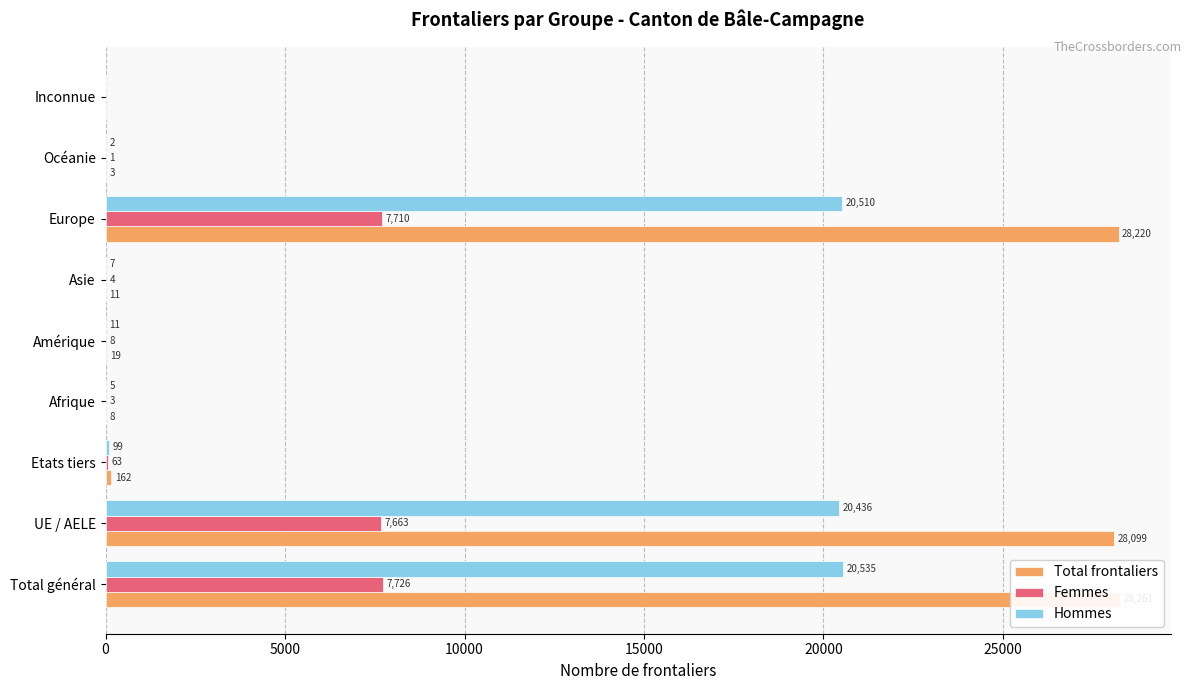

Rank the series at UE / AELE from lowest to highest value.

Femmes, Hommes, Total frontaliers